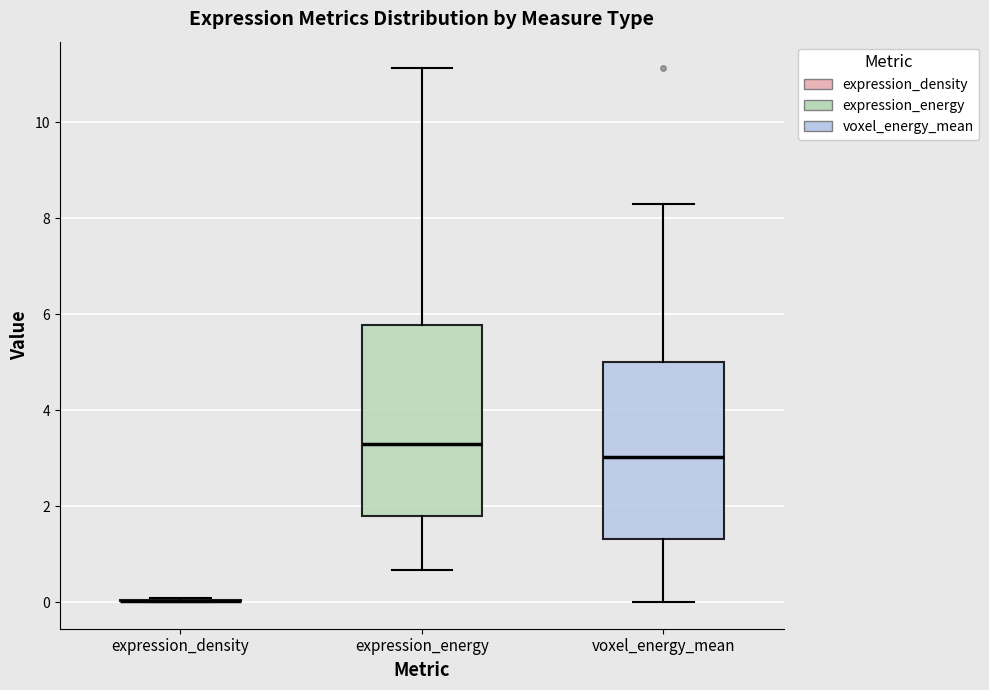

Which box is the tallest, from its lower edge to its upper edge?

expression_energy